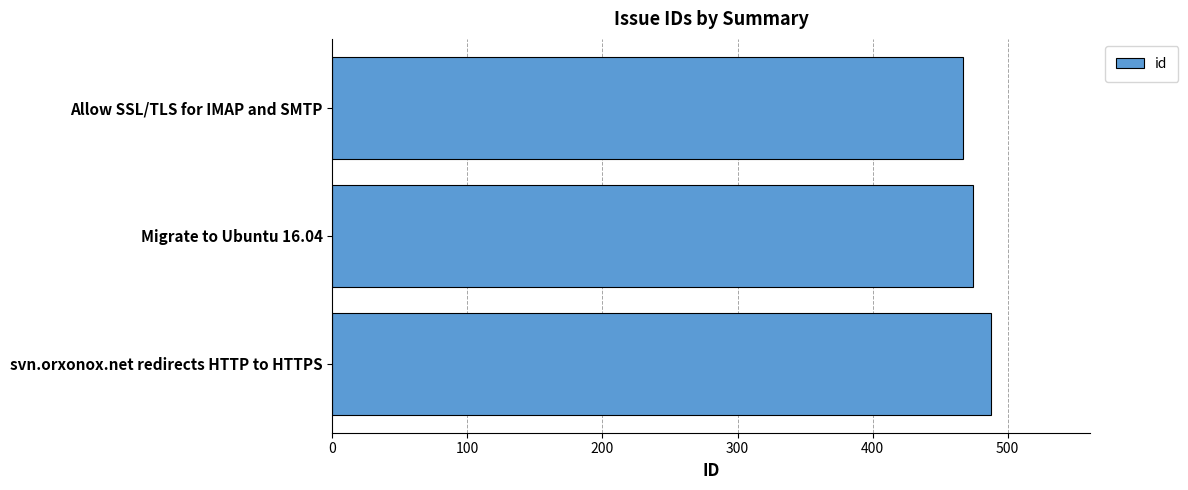

Rank the categories by value from lowest to highest.

Allow SSL/TLS for IMAP and SMTP, Migrate to Ubuntu 16.04, svn.orxonox.net redirects HTTP to HTTPS